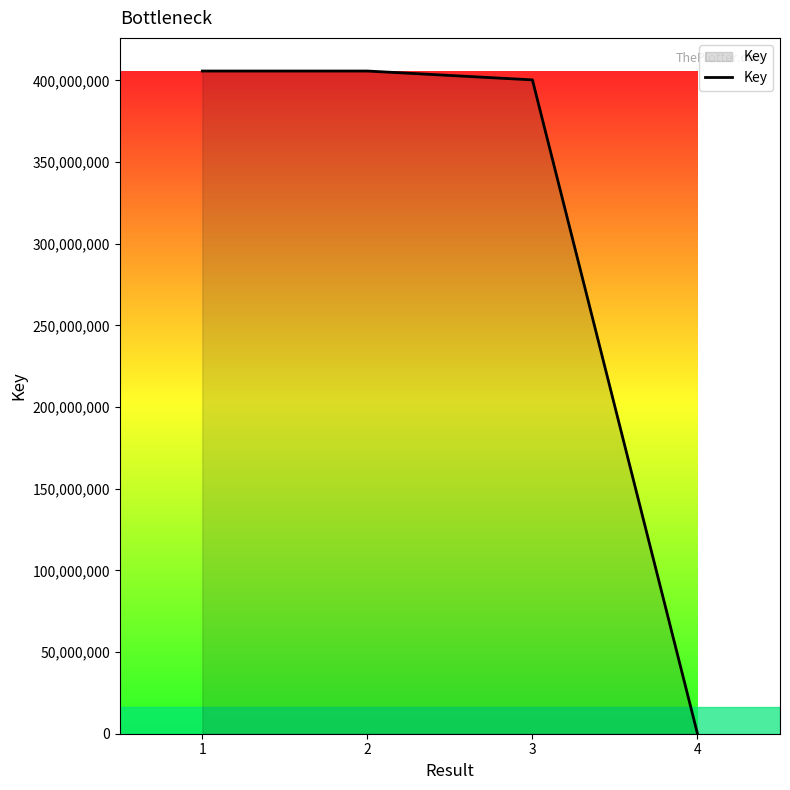

How many series are shown in this chart?

1